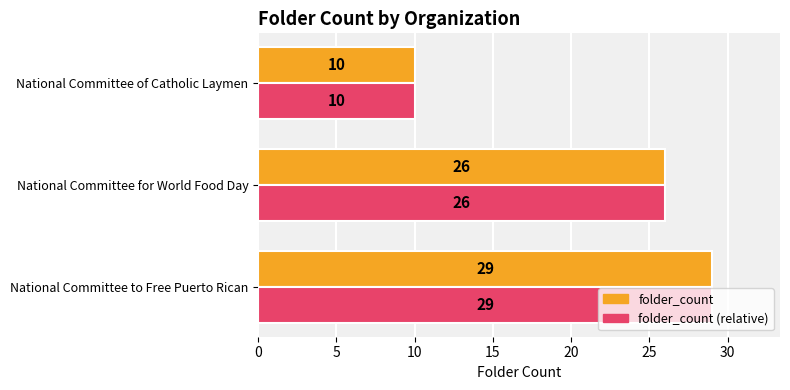

Is it true that folder_count (relative) equals 26 at National Committee for World Food Day?

True